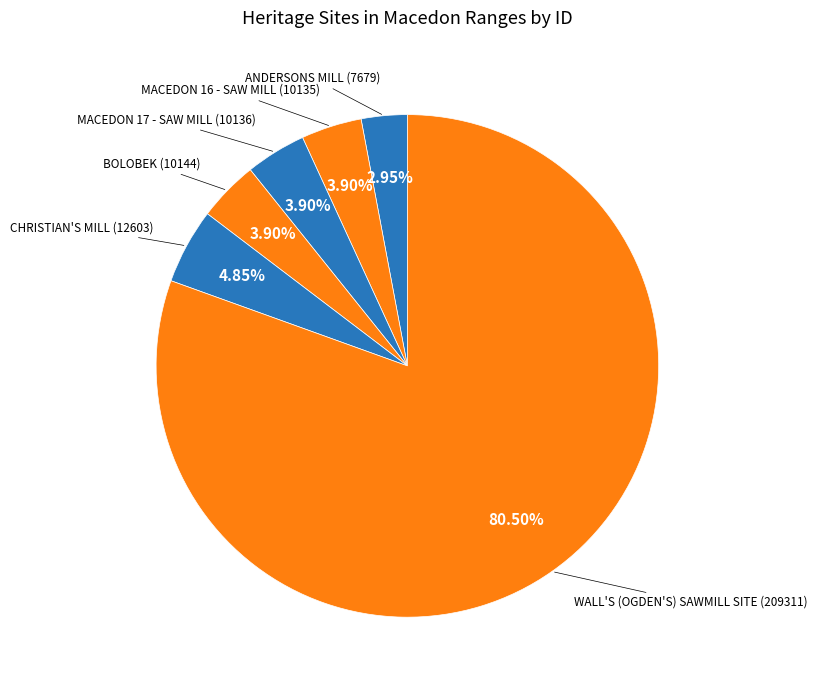

How many segments does this pie chart have?

6